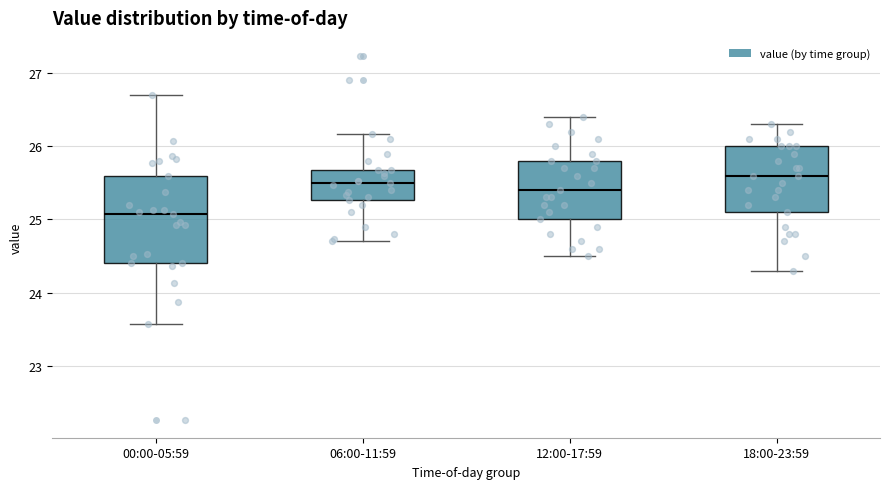

Comparing the boxes themselves (not the whiskers), which one is the tallest?

00:00-05:59